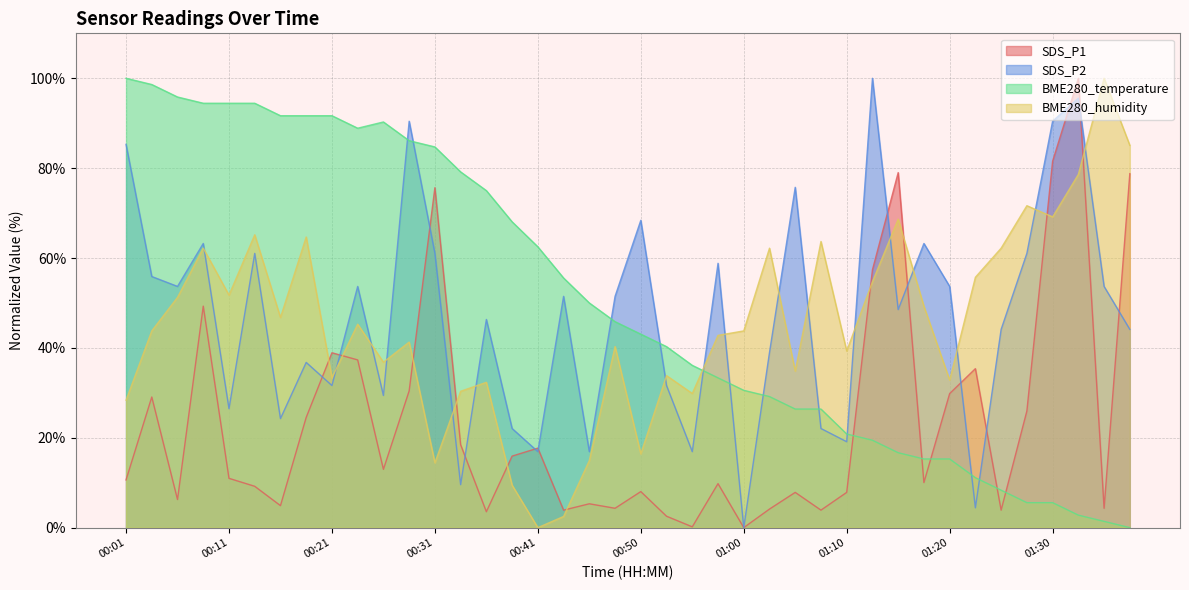

What is the difference between the highest and lowest values at 00:26?

77.3